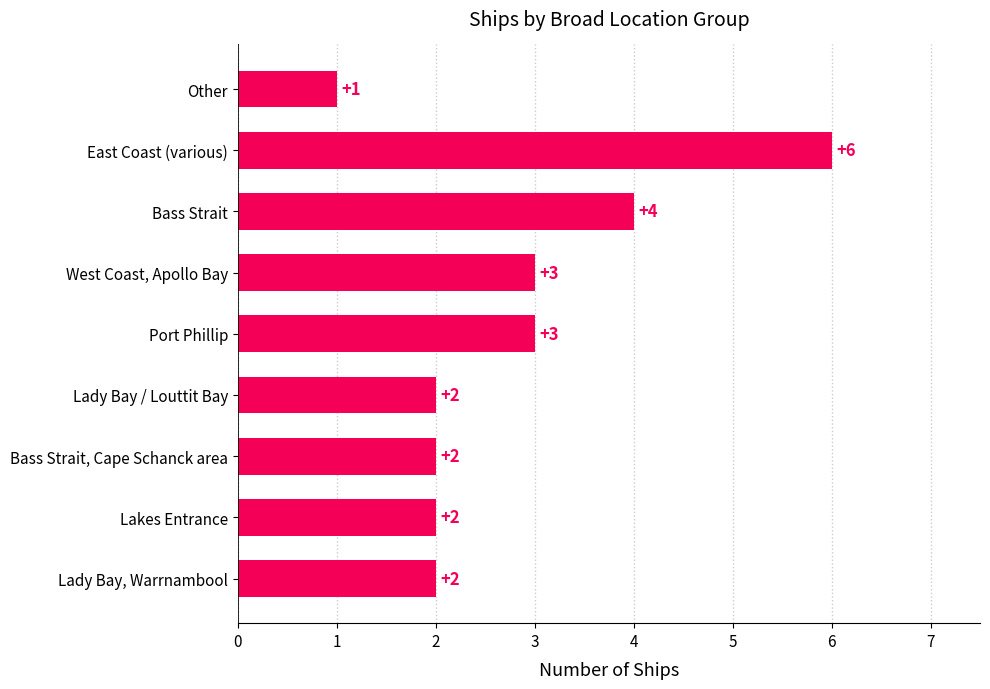

How many values are between 2 and 3?

6